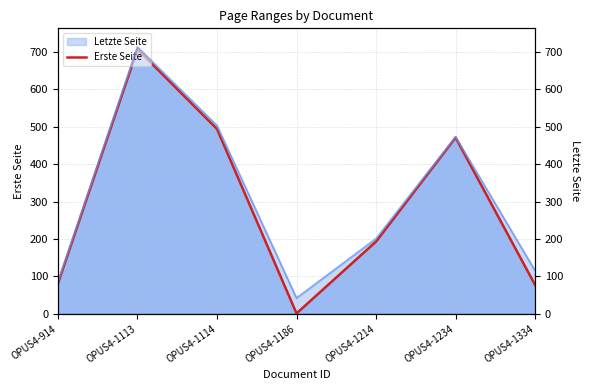

What value does the Letzte Seite (right) series have at OPUS4-914, to the nearest 10?

80